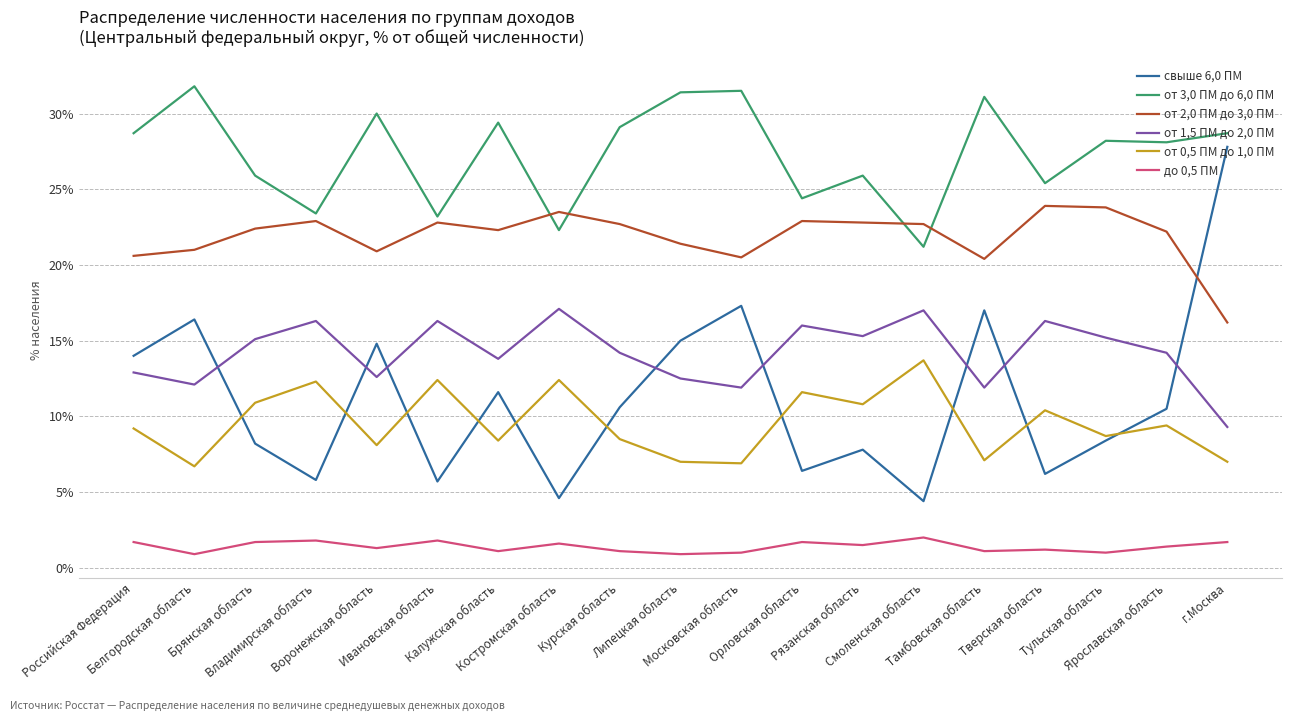

List the series in order of their peak value, lowest first.

до 0,5 ПМ, от 0,5 ПМ до 1,0 ПМ, от 1,5 ПМ до 2,0 ПМ, от 2,0 ПМ до 3,0 ПМ, свыше 6,0 ПМ, от 3,0 ПМ до 6,0 ПМ